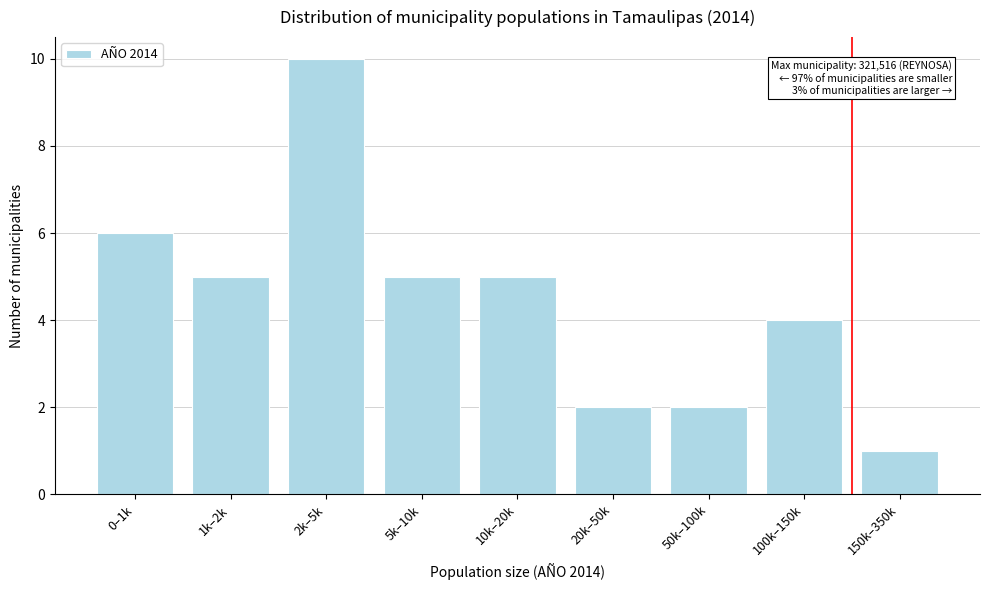

Reading left to right, extract all data points from this chart.

0–1k=6	1k–2k=5	2k–5k=10	5k–10k=5	10k–20k=5	20k–50k=2	50k–100k=2	100k–150k=4	150k–350k=1